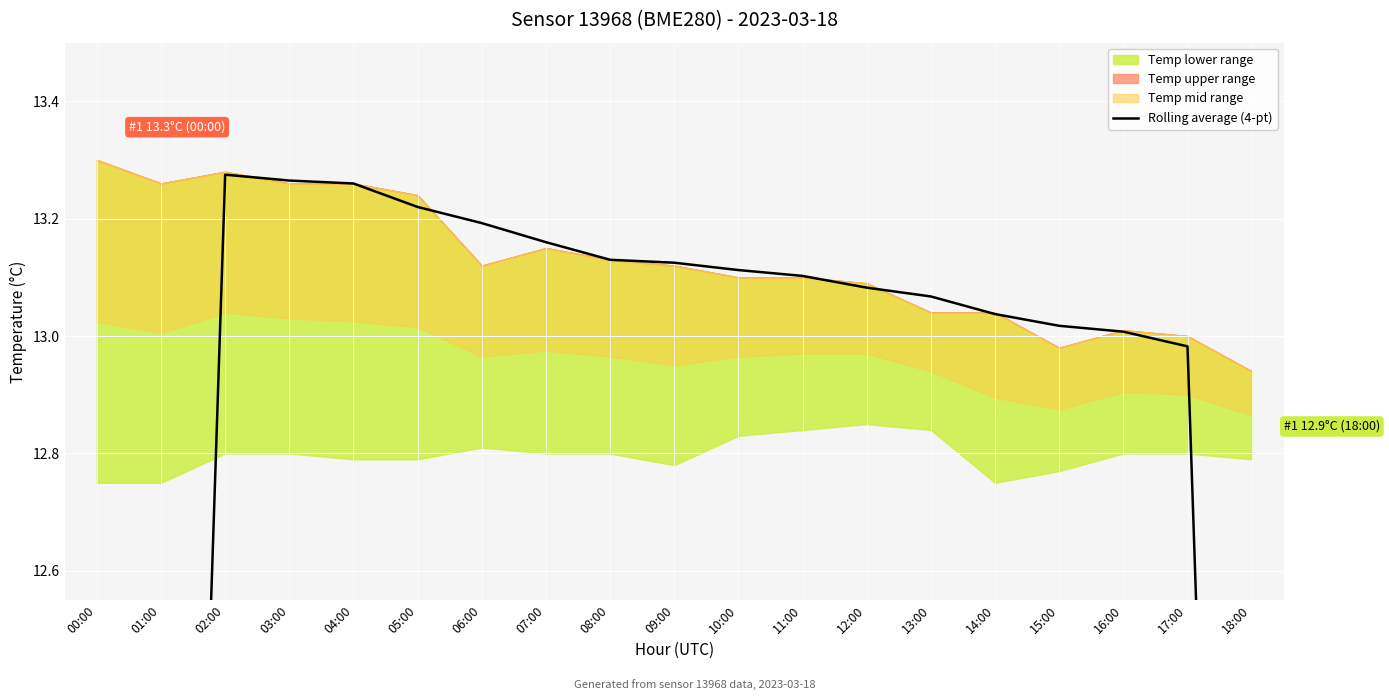

What is the ratio of the value at 09:00 to the value at 10:00?

1.0